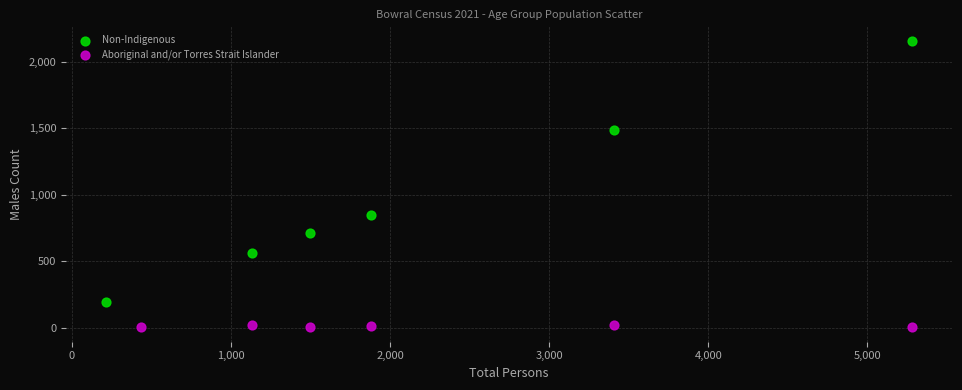

Which series has the largest Y range (max minus min)?

Non-Indigenous